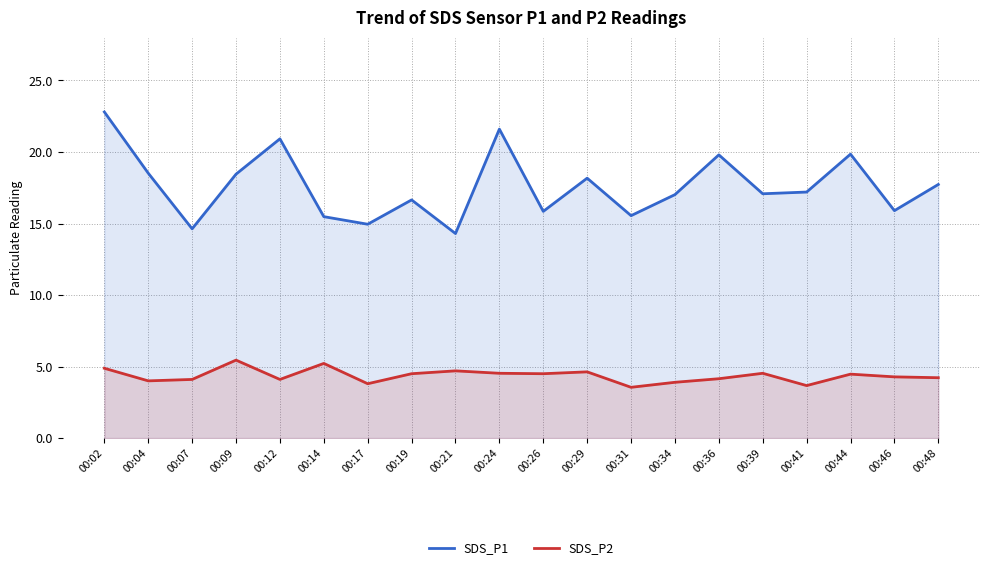

List the series in order of their peak value, highest first.

SDS_P1, SDS_P2